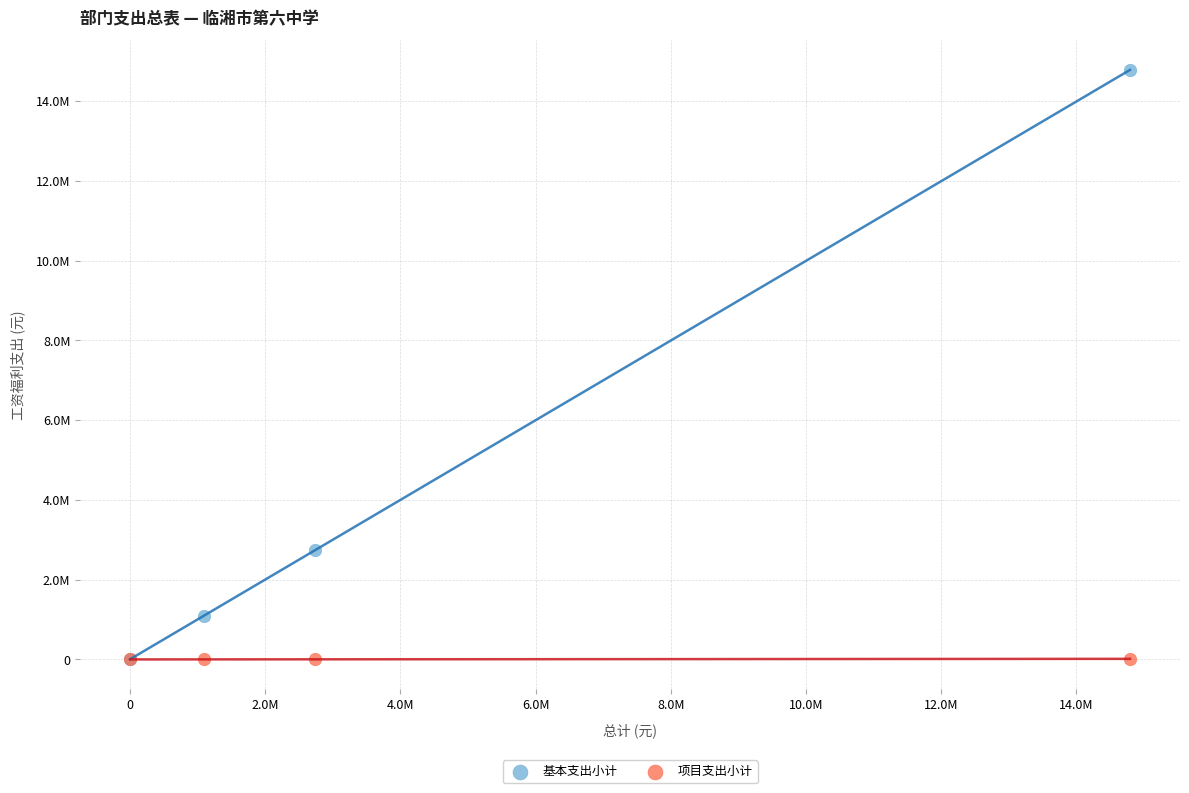

Which series reaches the maximum Y coordinate?

基本支出小计